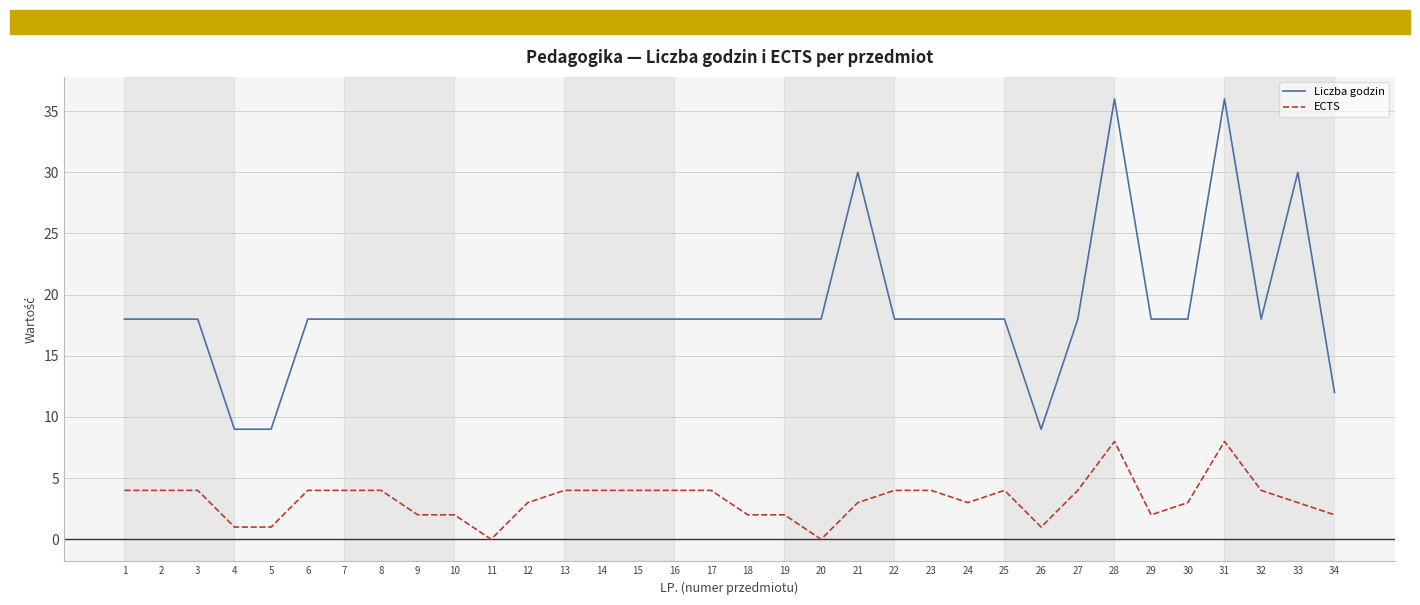

What is the sum of all ECTS values?

110